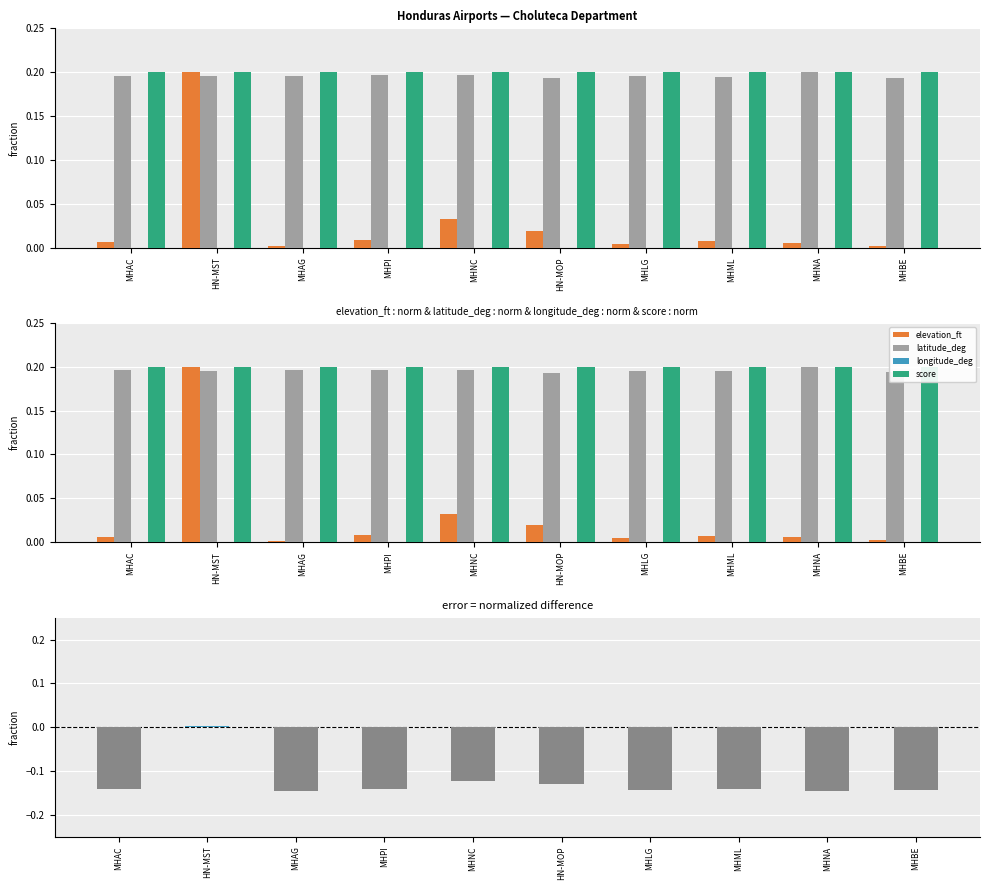

At which label is longitude_deg closest to 0?

HN-MOP